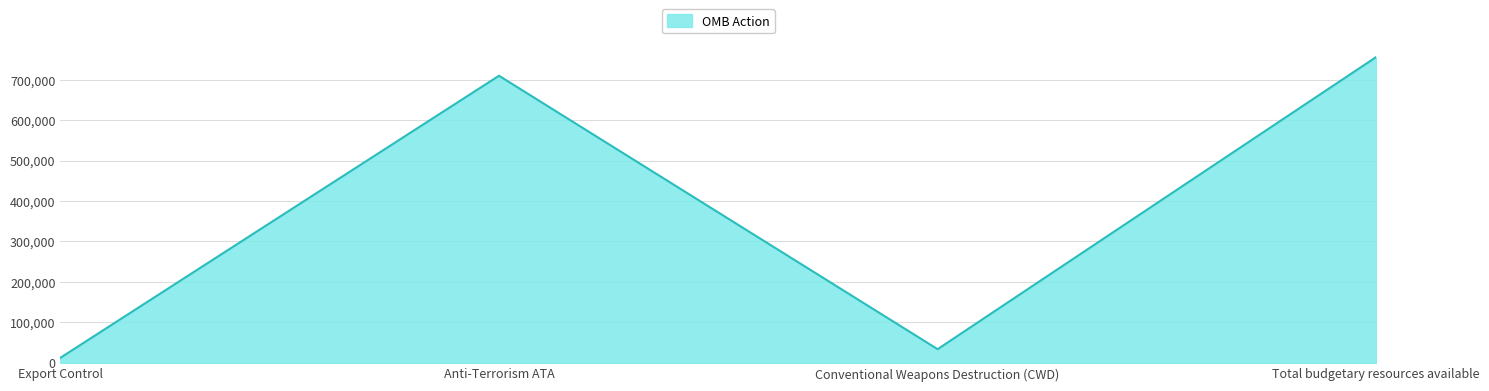

What is the approximate value at Conventional Weapons Destruction (CWD)?

33830